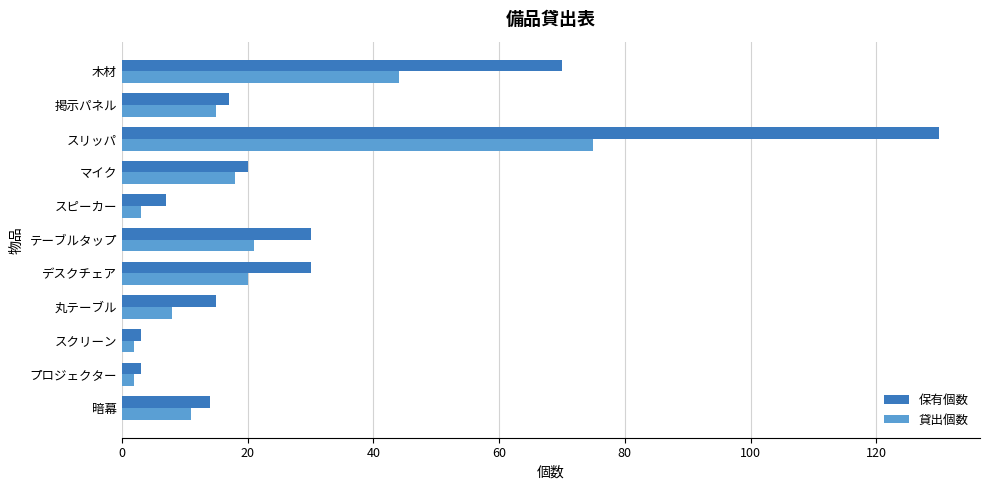

Which series has the widest spread of values?

保有個数